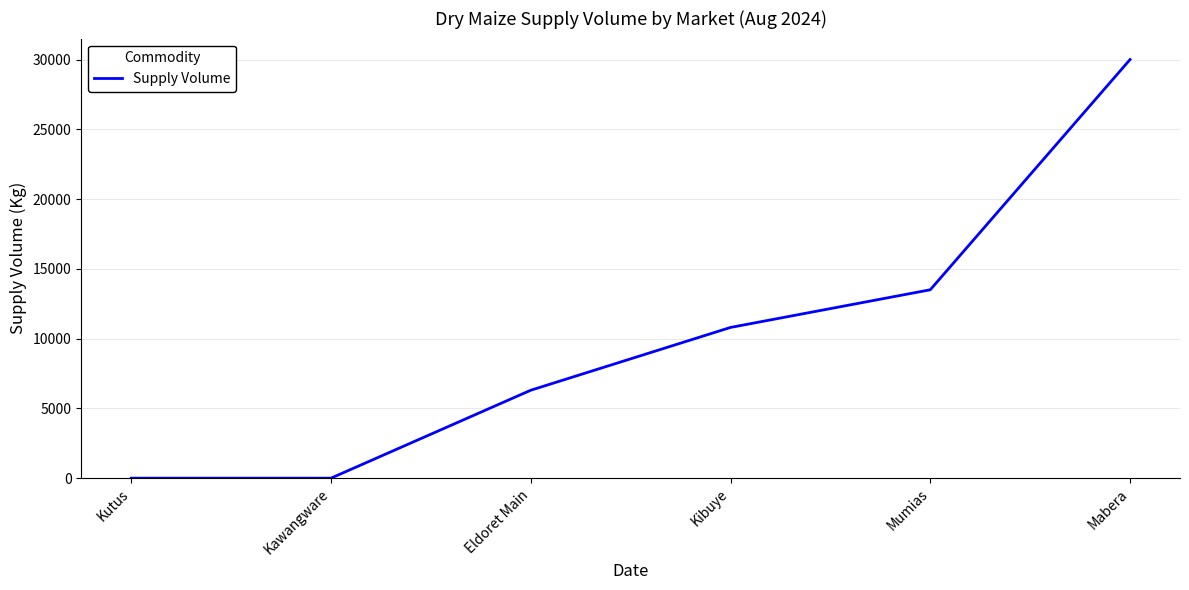

Reading left to right, transcribe all the data shown in this chart.

0	0	6300	10800	13500	30000